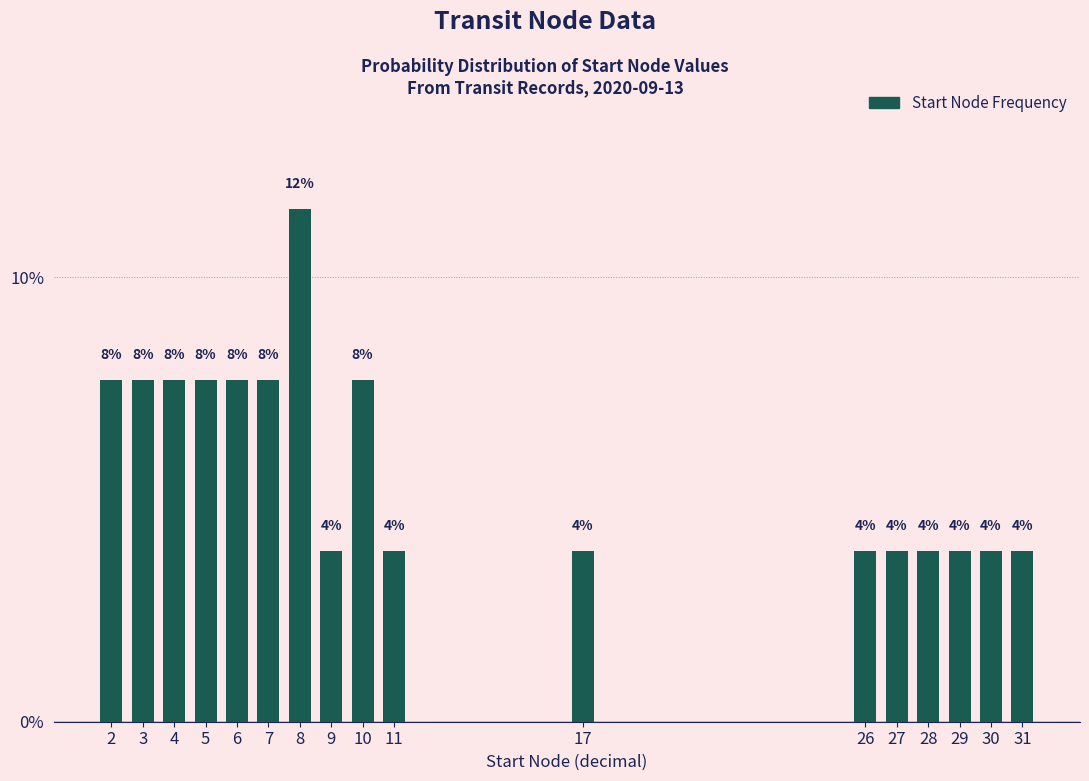

Are the bars horizontal?

No